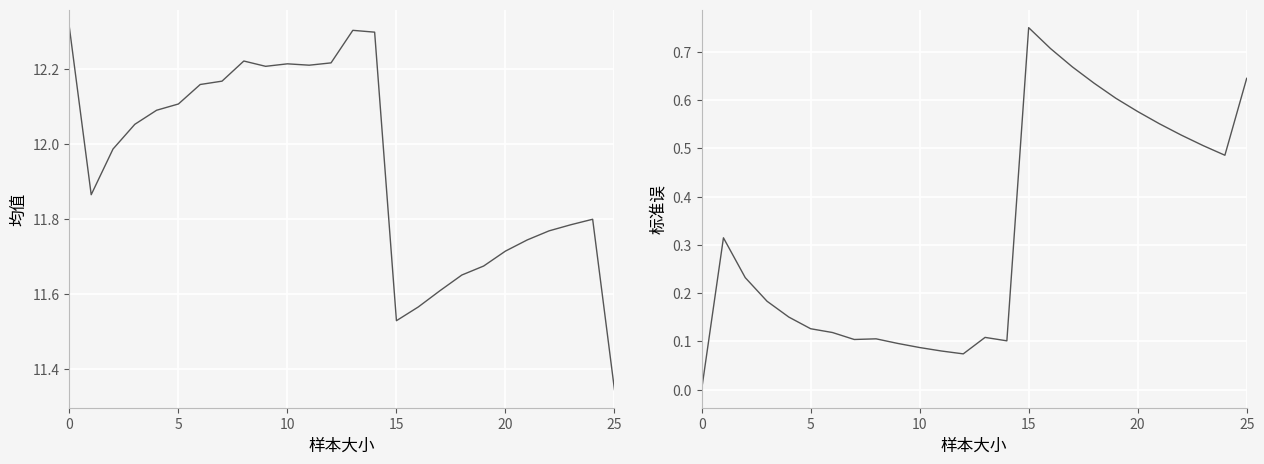

What is the change in value from 17 to 22?

-0.1